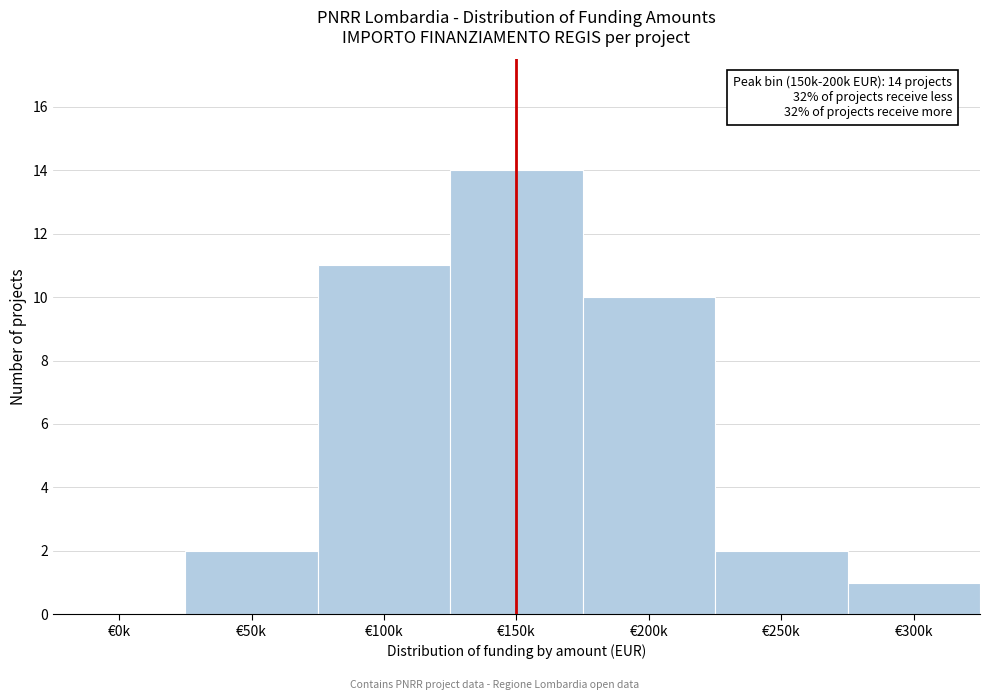

Reading right to left, list all the values displayed in this chart.

€300k=1	€250k=2	€200k=10	€150k=14	€100k=11	€50k=2	€0k=0